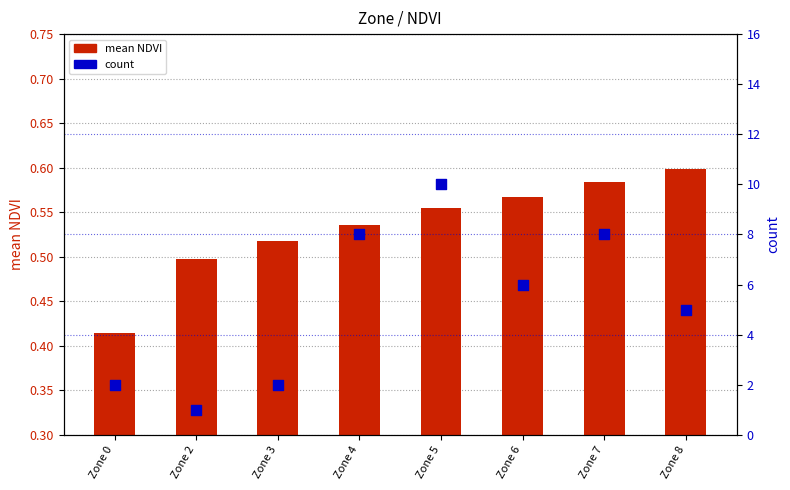

Which series contains the lowest Y value?

mean NDVI